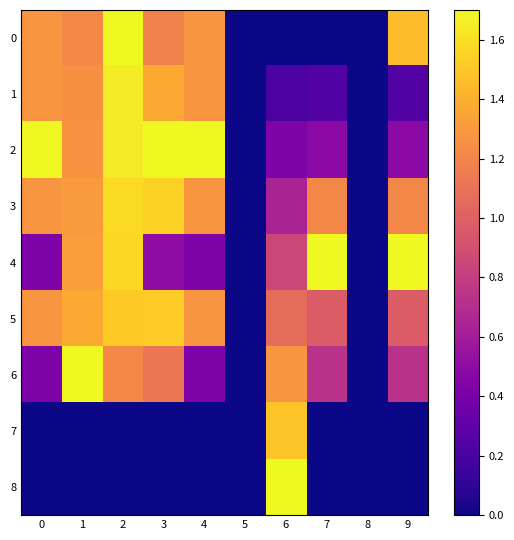

Count the number of categories in the chart.

10